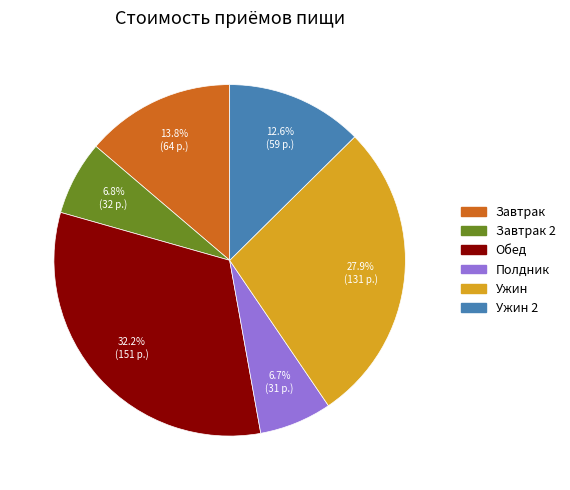

To the nearest percent, what is the difference between the largest and smallest slice percentages?

26%